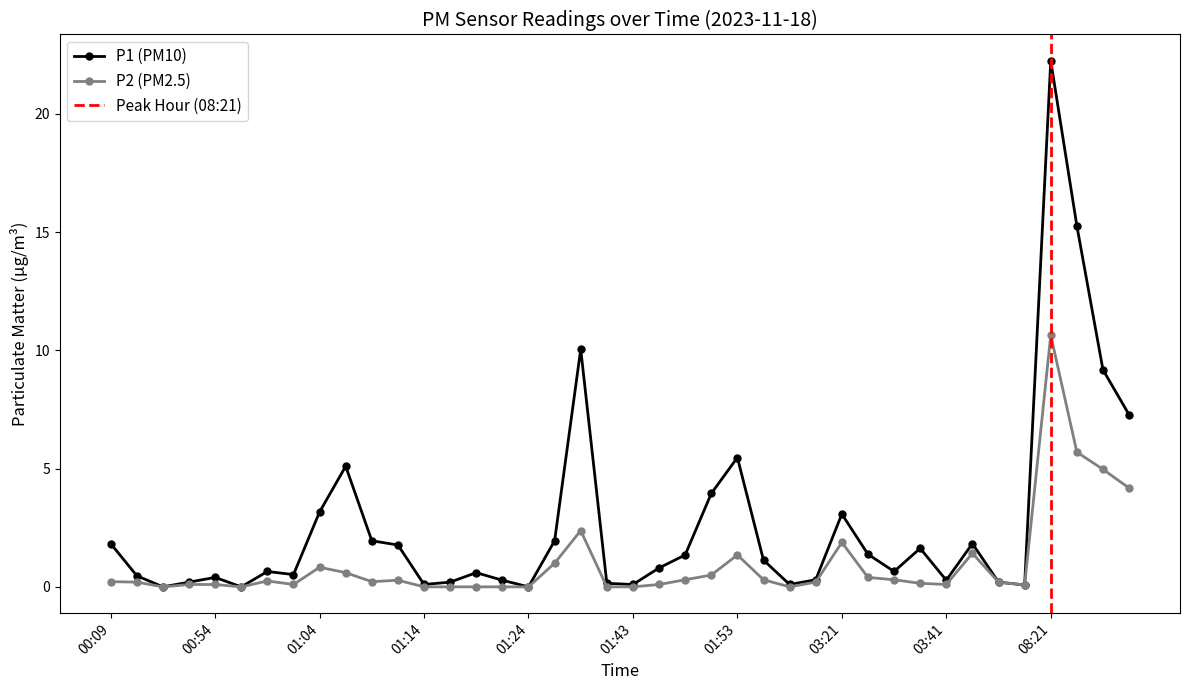

What are all the series names shown in the legend?

P1, P2